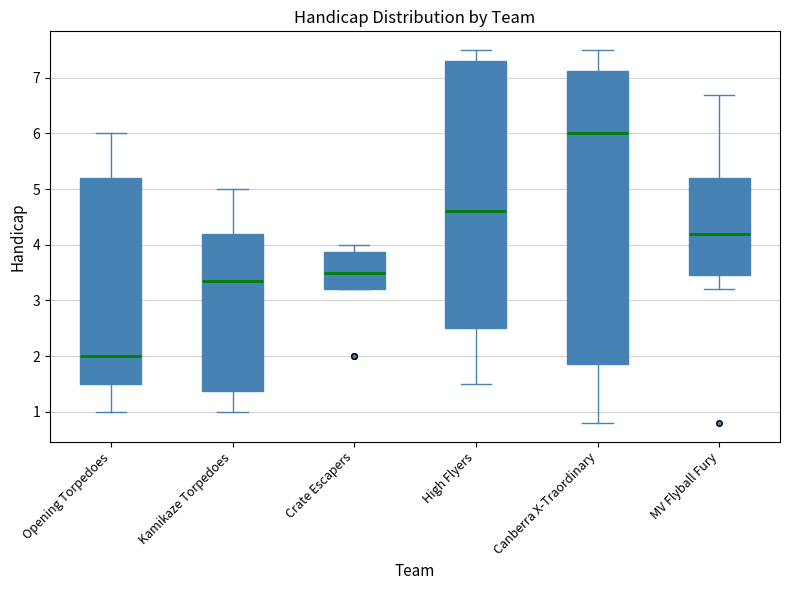

Reading left to right, read every box against the y-axis: the position of its median line, the range the box covers, and the ends of its whiskers. The values are not printed on the chart, so give them approximately, as read against the axis.

Opening Torpedoes: median 2.0, box 1.5 to 5.2, whiskers 1.0 to 6.0
Kamikaze Torpedoes: median 3.4, box 1.4 to 4.2, whiskers 1.0 to 5.0
Crate Escapers: median 3.5, box 3.2 to 3.9, whiskers 3.2 to 4.0
High Flyers: median 4.6, box 2.5 to 7.3, whiskers 1.5 to 7.5
Canberra X-Traordinary: median 6.0, box 1.9 to 7.1, whiskers 0.8 to 7.5
MV Flyball Fury: median 4.2, box 3.5 to 5.2, whiskers 3.2 to 6.7